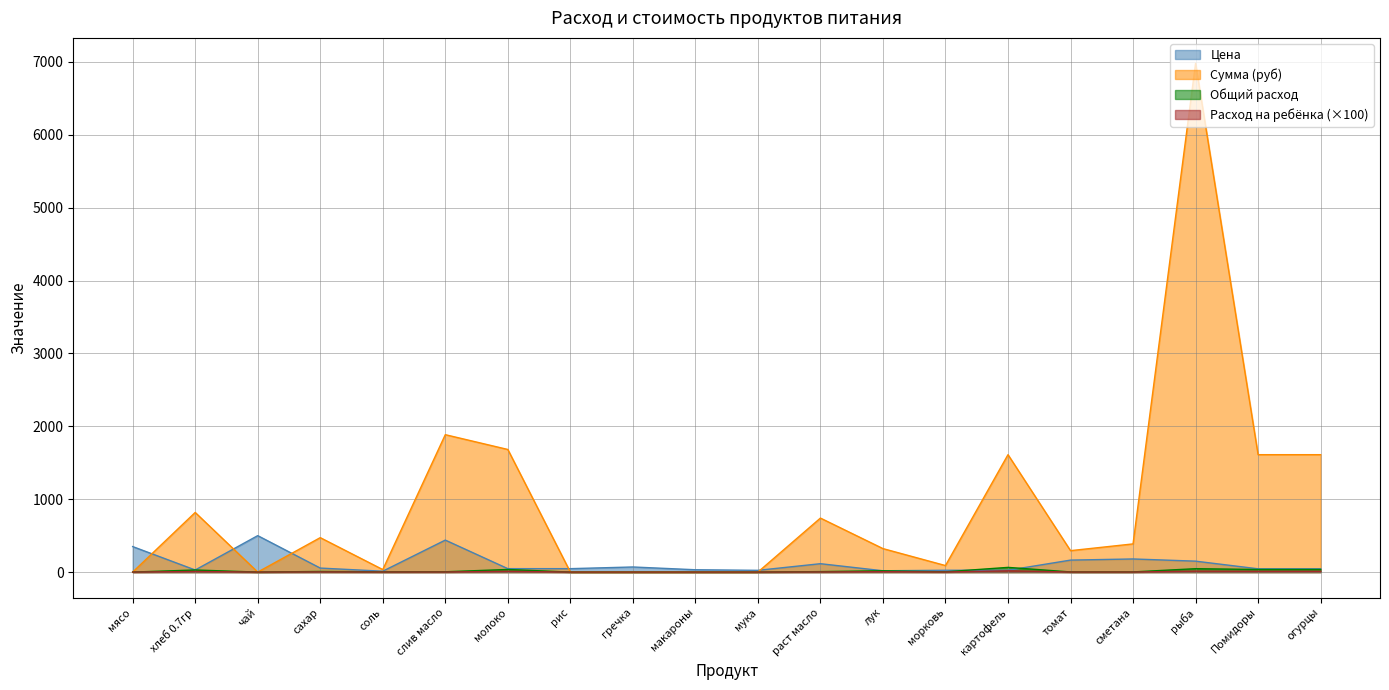

What is the label of the 16th point from the left?

томат